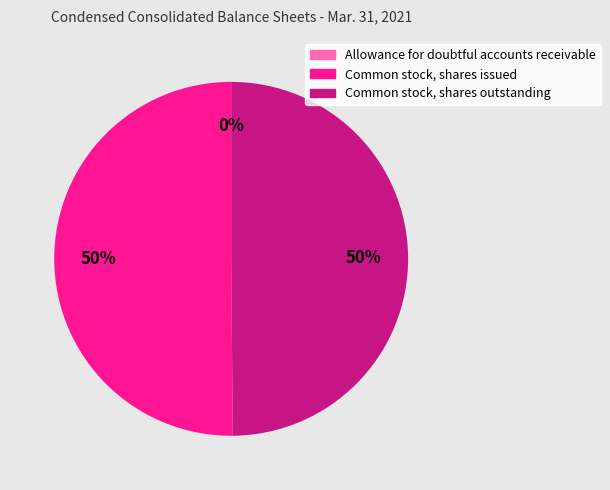

The Common stock, shares issued slice represents 50% of the pie. True or false?

True